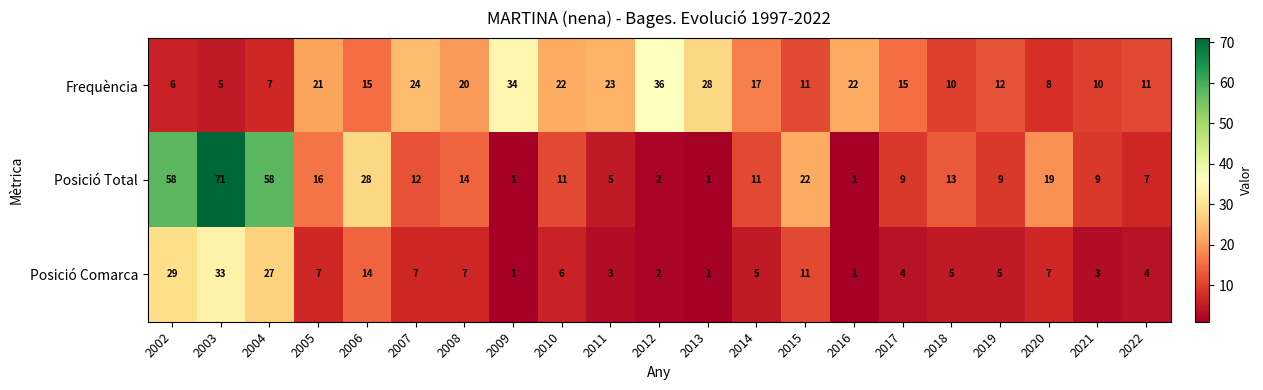

At which label does Posició Total first exceed 11?

2002